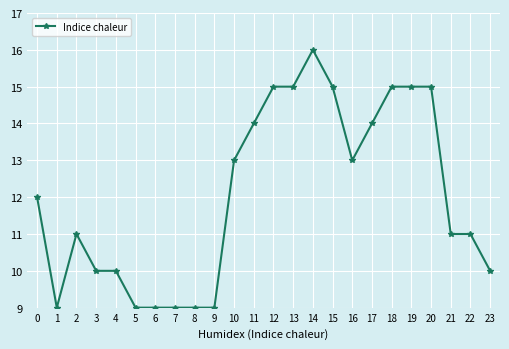

The chart shows a value of 5 at 16. True or false?

False